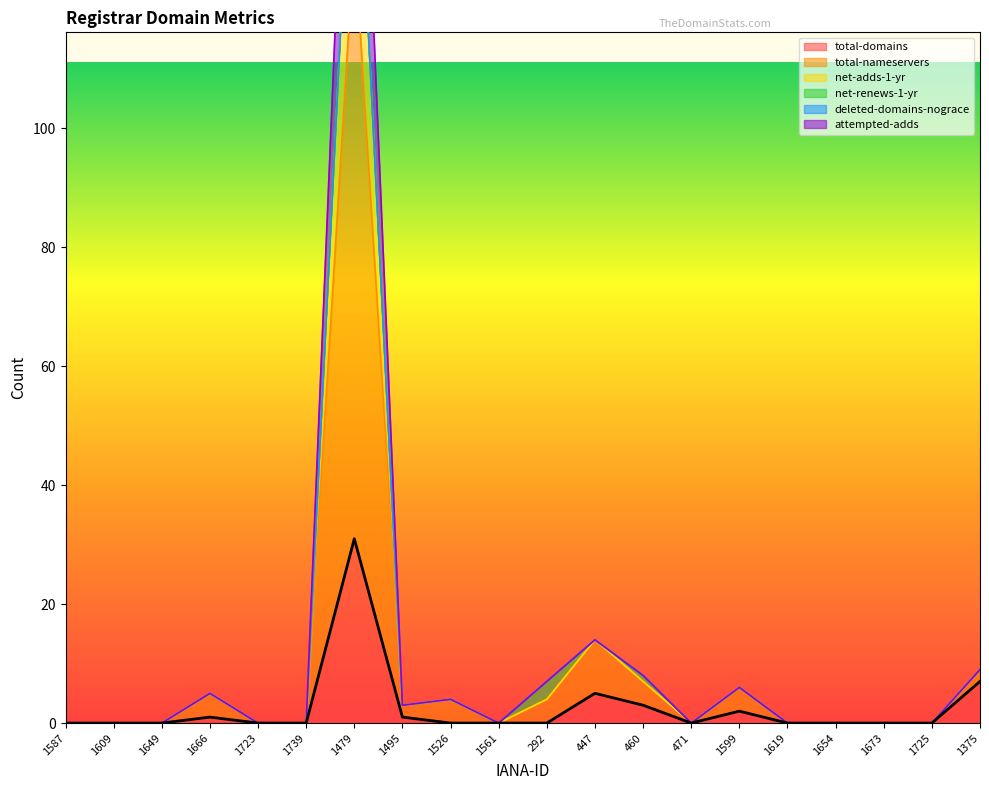

Which series changed the most between 1739 and 1673?

total-domains